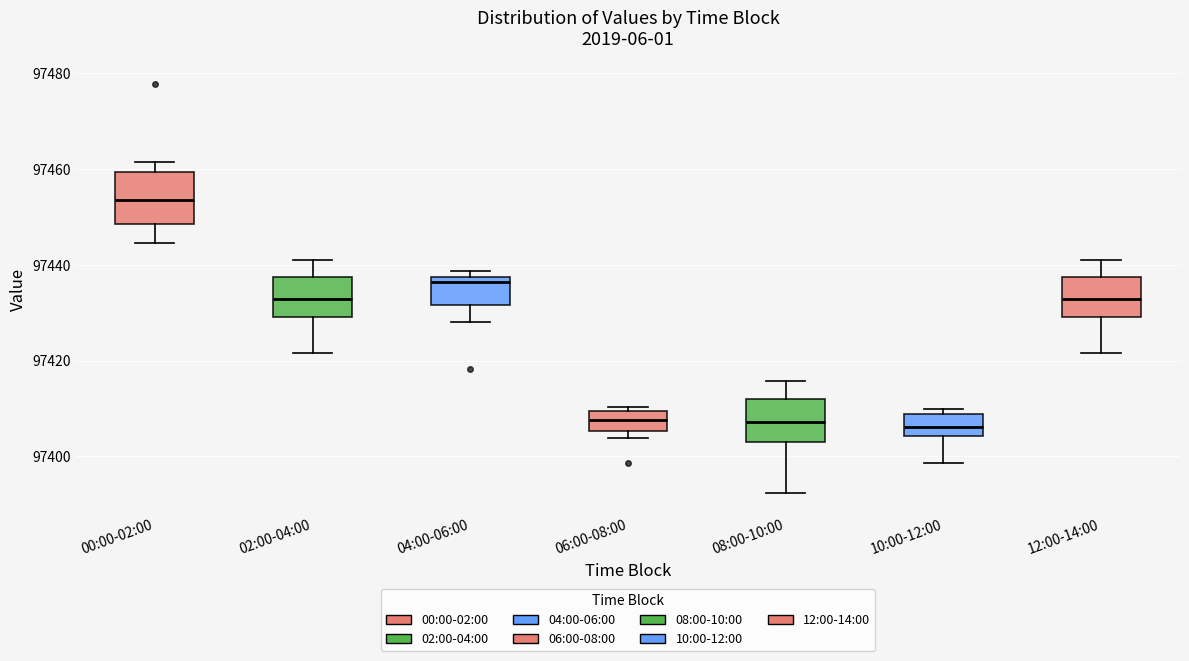

Reading left to right, read every box against the y-axis: the position of its median line, the range the box covers, and the ends of its whiskers. The values are not printed on the chart, so give them approximately, as read against the axis.

00:00-02:00: median 97454, box 97448 to 97460, whiskers 97444 to 97462
02:00-04:00: median 97432, box 97430 to 97438, whiskers 97422 to 97440
04:00-06:00: median 97436, box 97432 to 97438, whiskers 97428 to 97438 (just above the box's upper edge)
06:00-08:00: median 97408, box 97406 to 97410, whiskers 97404 to 97410 (just above the box's upper edge)
08:00-10:00: median 97408, box 97404 to 97412, whiskers 97392 to 97416
10:00-12:00: median 97406, box 97404 to 97408, whiskers 97398 to 97410
12:00-14:00: median 97432, box 97430 to 97438, whiskers 97422 to 97440